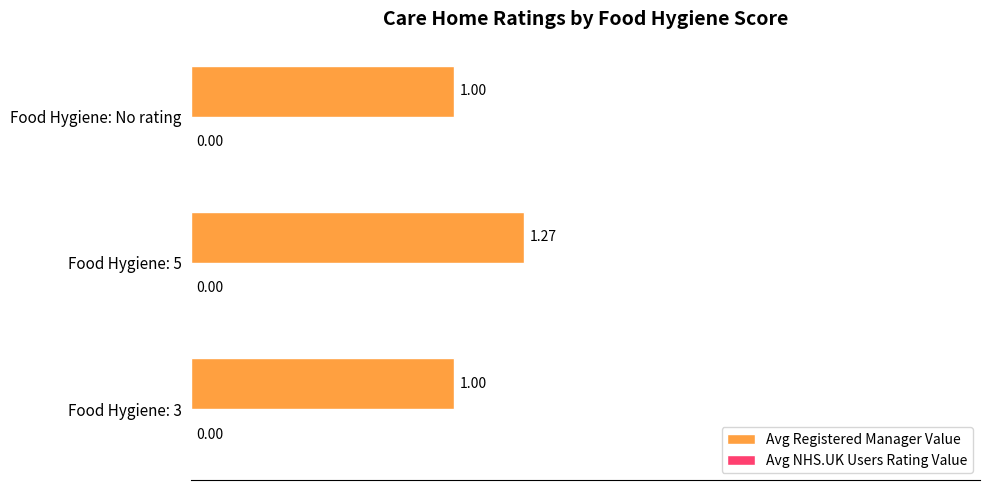

What is the sum of the values at Food Hygiene: 5 and Food Hygiene: No rating?

2.3